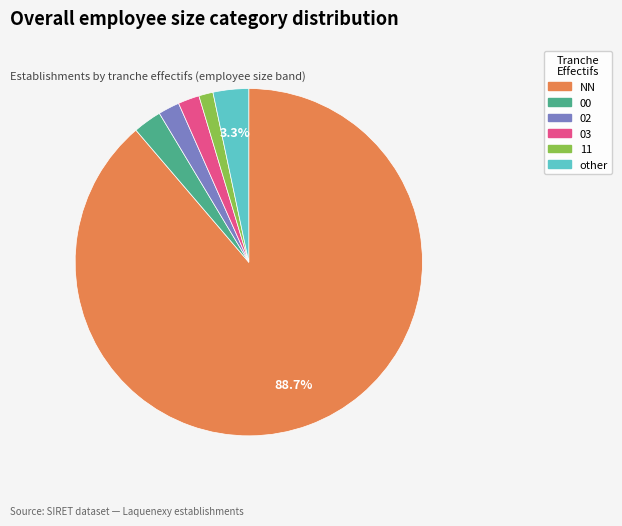

To the nearest percent, what is the average slice percentage?

17%